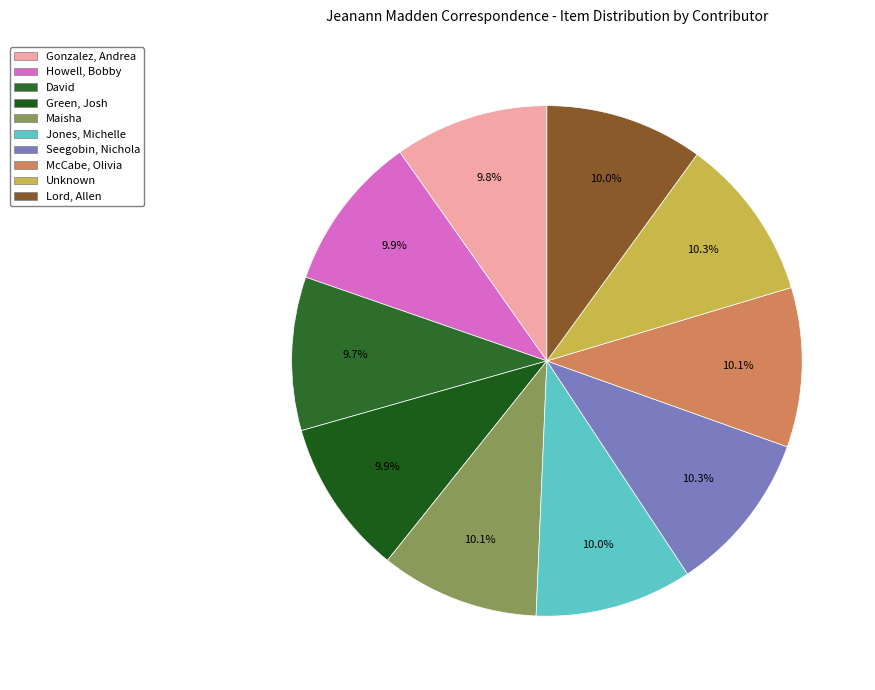

How many slices are in this pie chart?

10